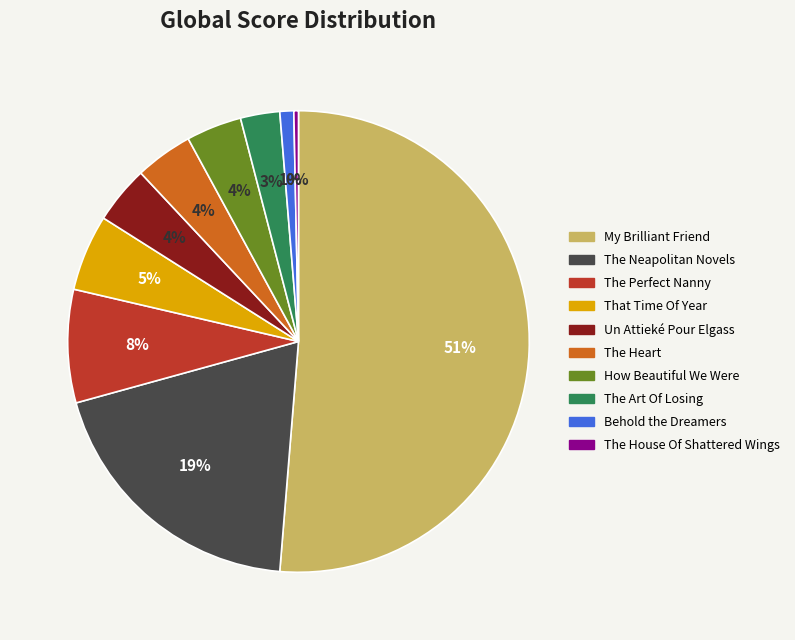

Does My Brilliant Friend account for over 50% of the chart?

Yes